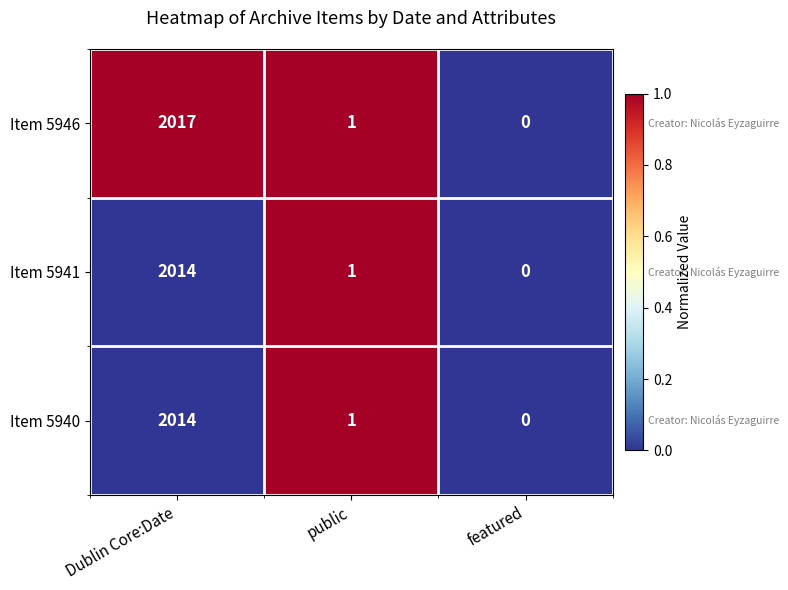

Is it true that Item 5940 equals 1 at public?

True